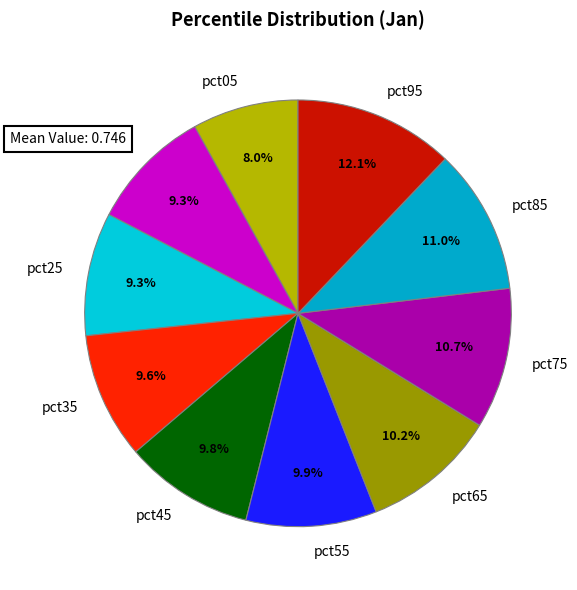

Is it true that pct55 is 10% of the pie?

True